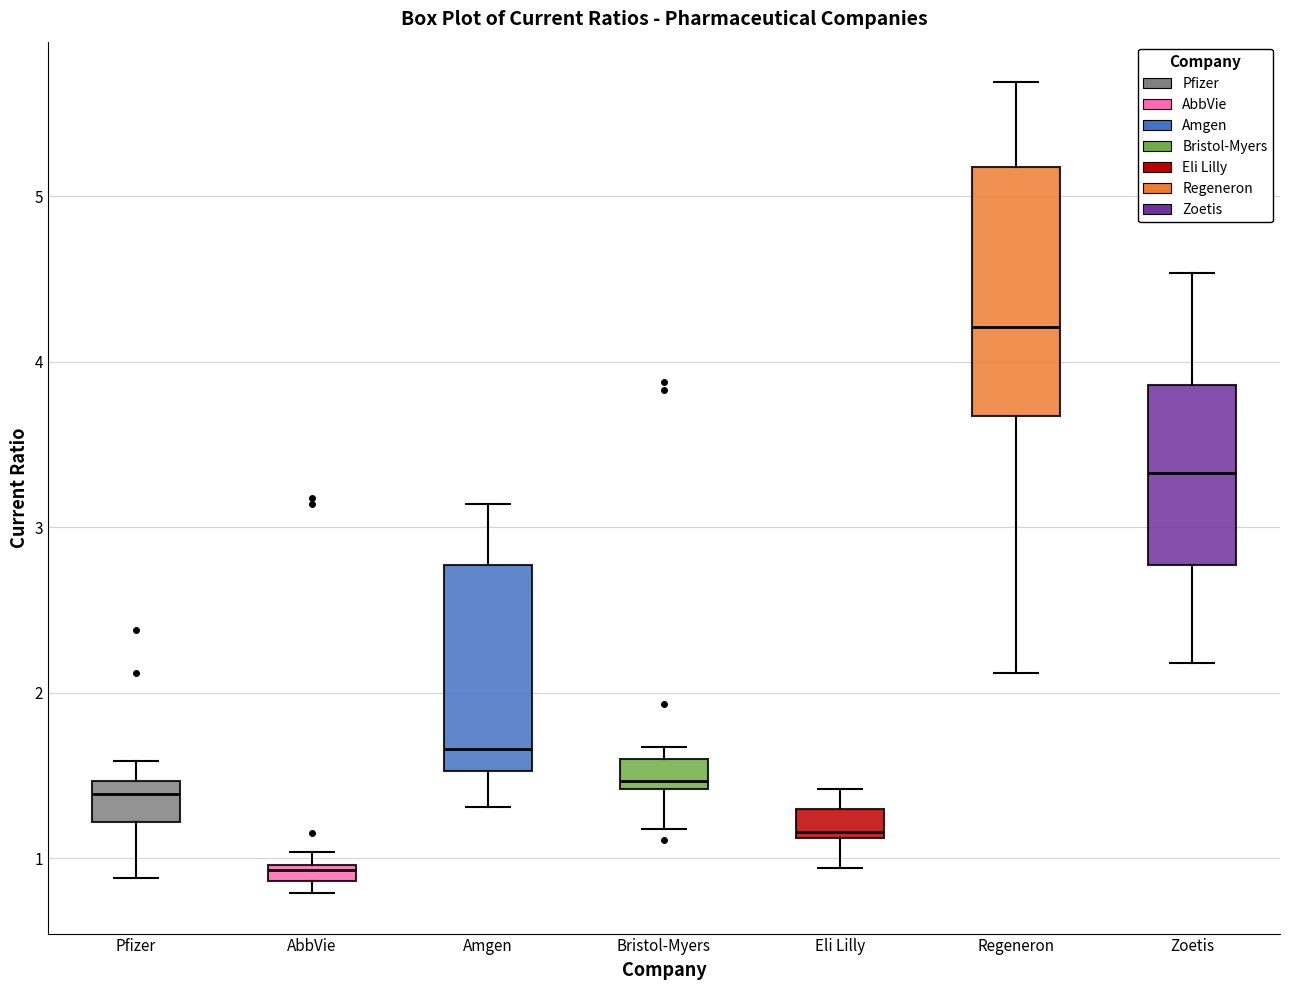

Which box's median line is the lowest?

AbbVie